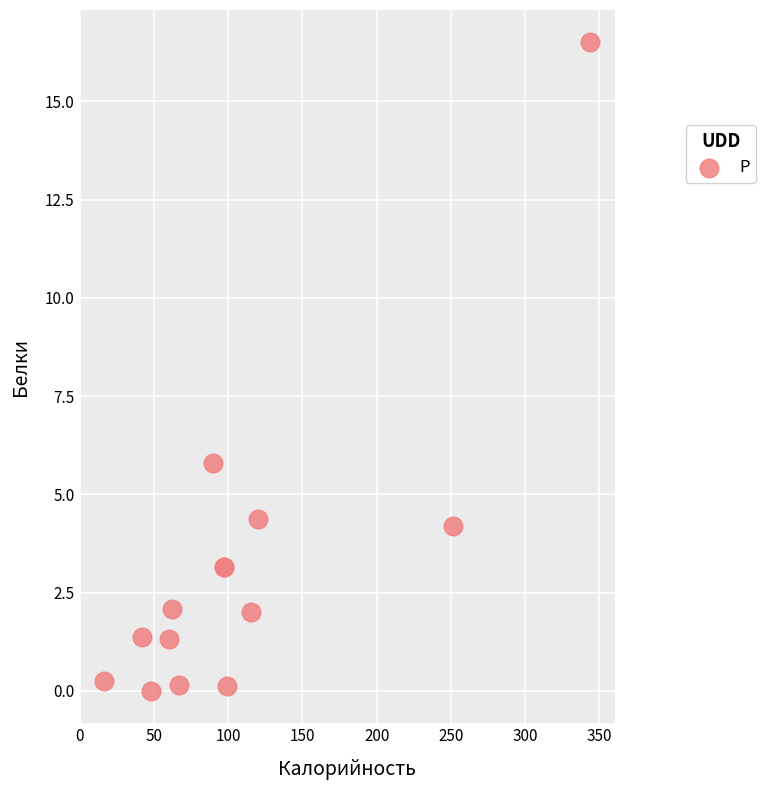

What Y value in the scatter plot is closest to 8?

5.8